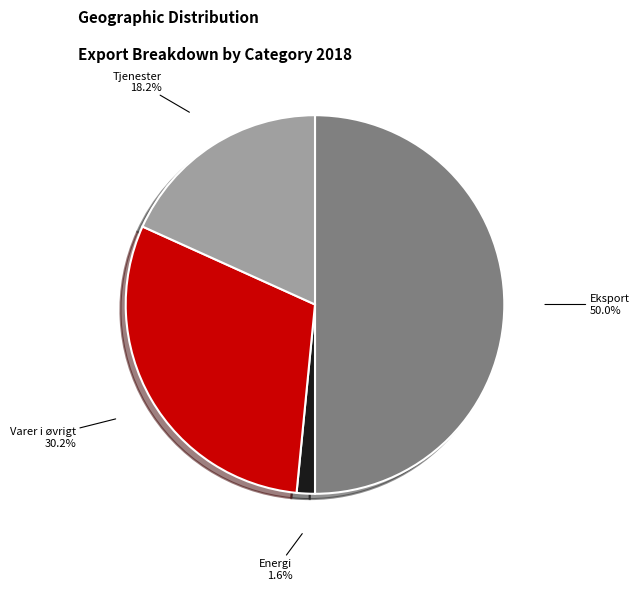

To the nearest percent, what portion does Energi represent?

2%